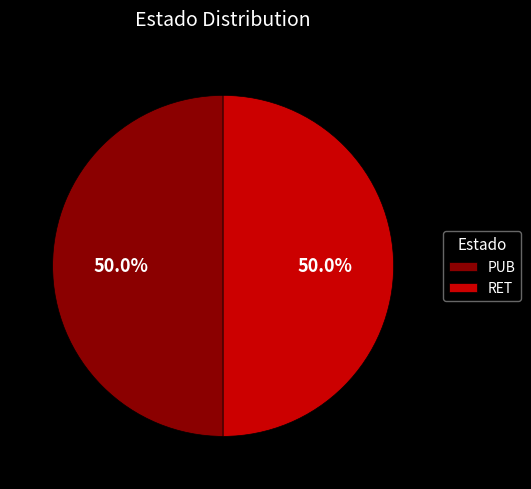

Combined, what portion of the pie is PUB and RET?

100.0%